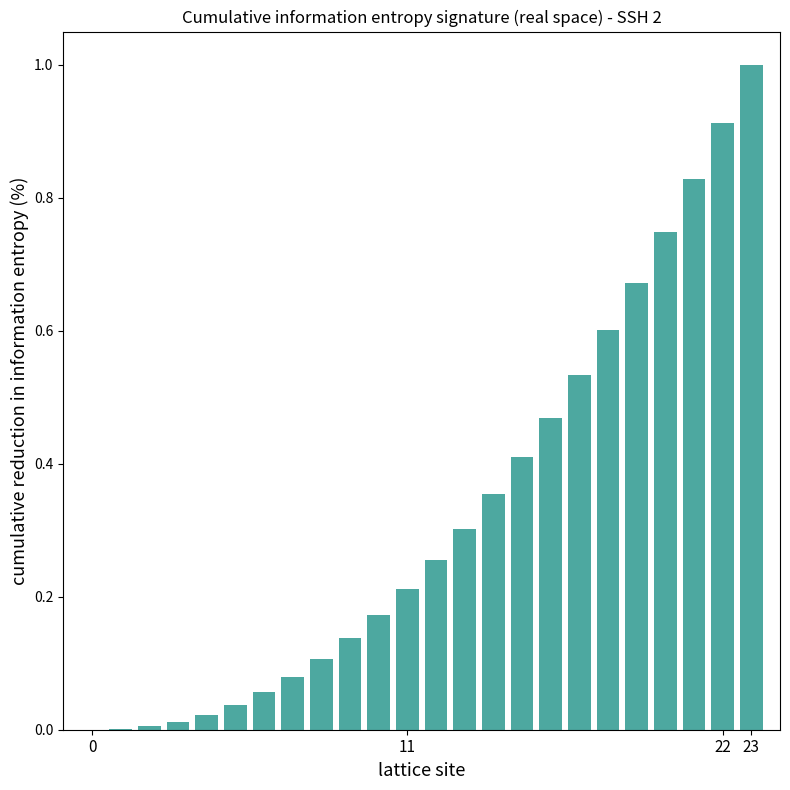

What is the sum of all values?

7.9